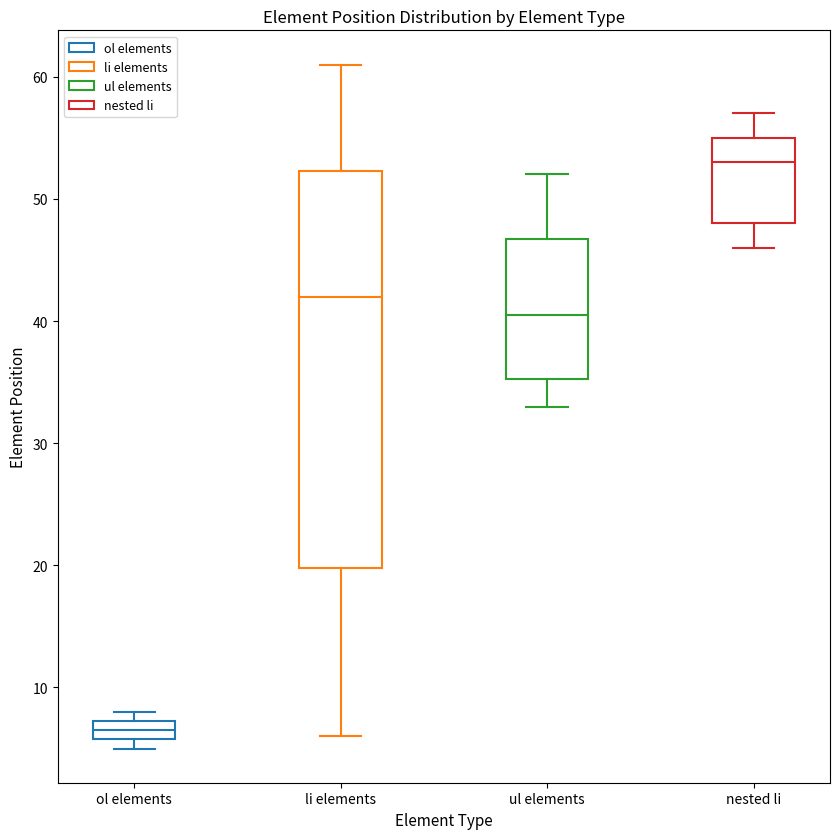

Reading left to right, read every box against the y-axis: the position of its median line, the range the box covers, and the ends of its whiskers. The values are not printed on the chart, so give them approximately, as read against the axis.

ol elements: median 7 (inside the box), box 6 to 7, whiskers 5 to 8
li elements: median 42, box 20 to 52, whiskers 6 to 61
ul elements: median 41, box 35 to 47, whiskers 33 to 52
nested li: median 53, box 48 to 55, whiskers 46 to 57